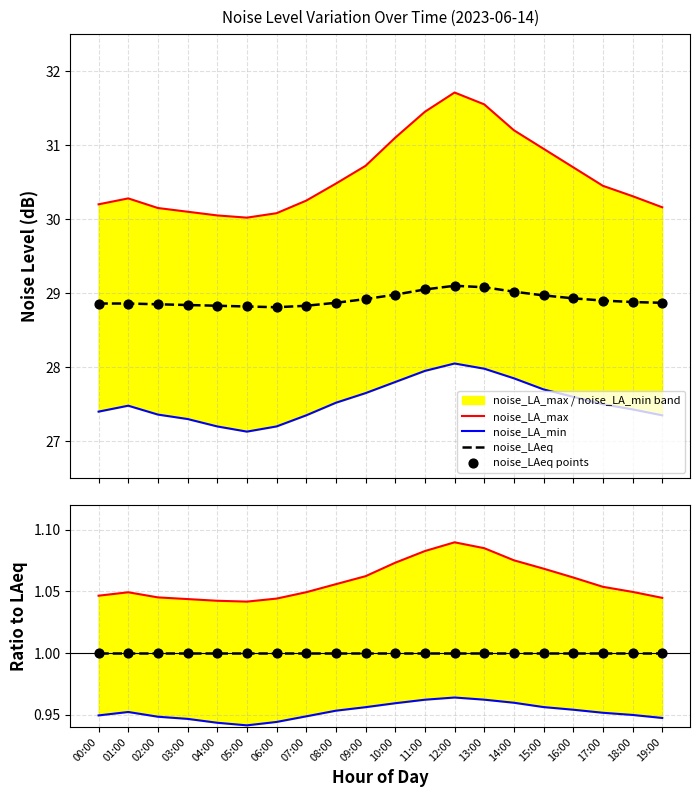

What is the total value across all series at 17:00?

86.8